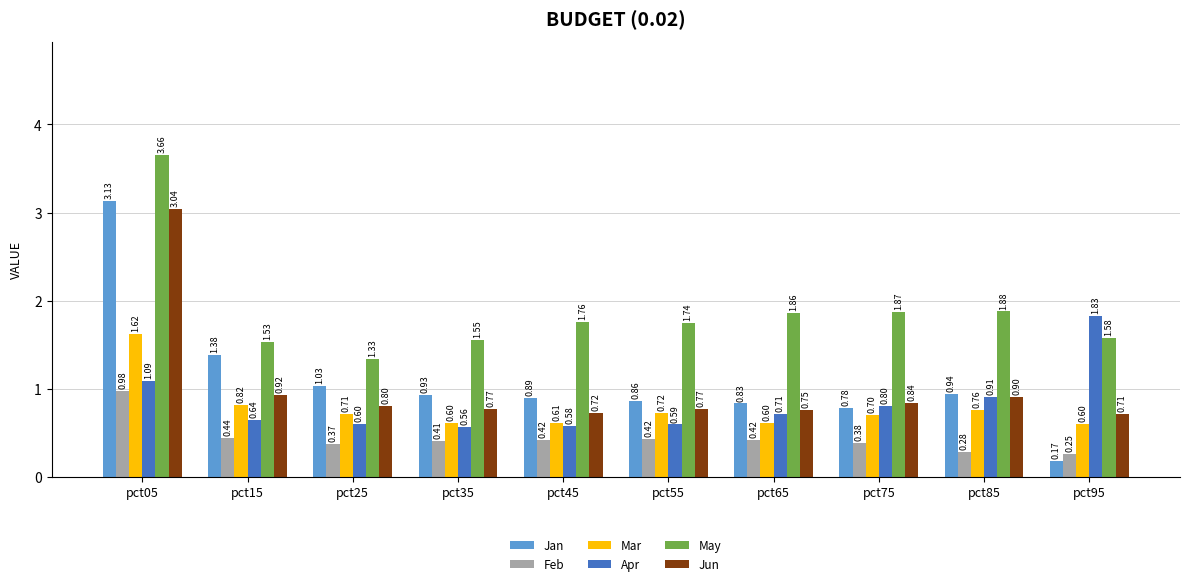

How many data points does each series have?

10